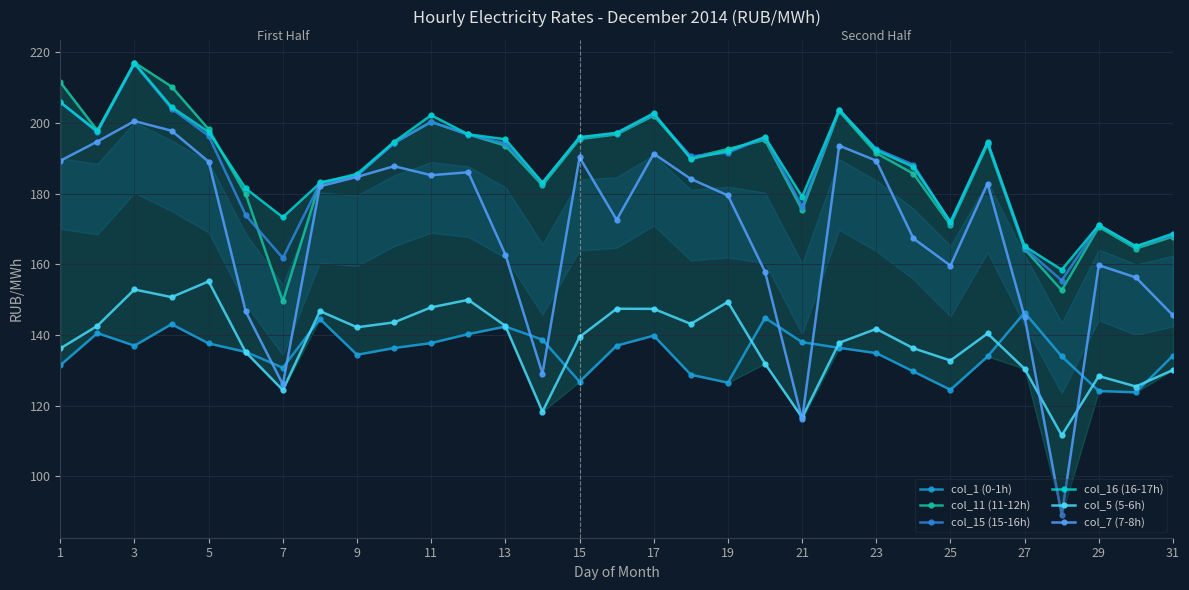

Is it true that col_1 (0-1h) equals 146.4 at 27?

True